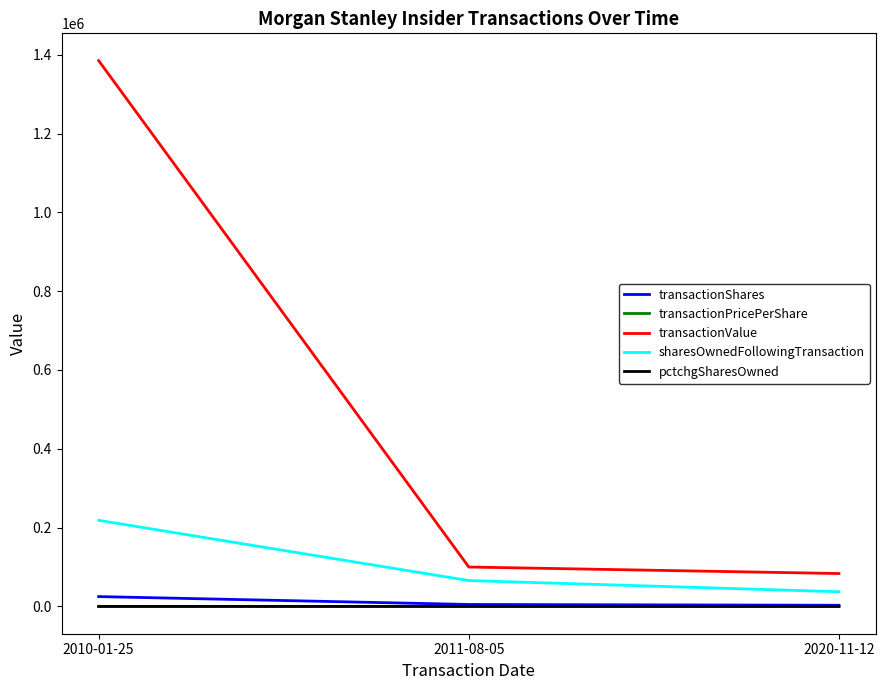

At which category is the sum across all series the highest?

2010-01-25